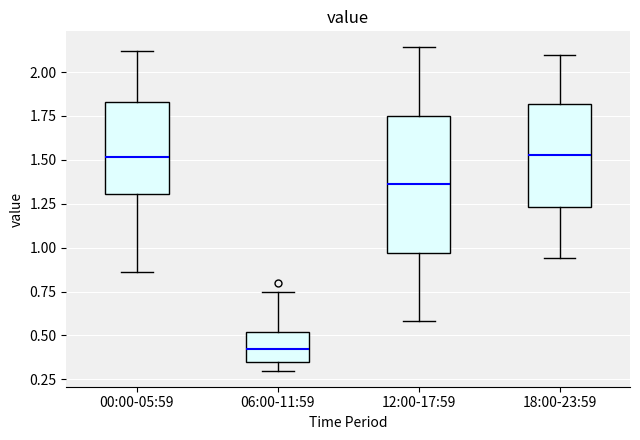

Comparing the boxes themselves (not the whiskers), which one is the tallest?

12:00-17:59